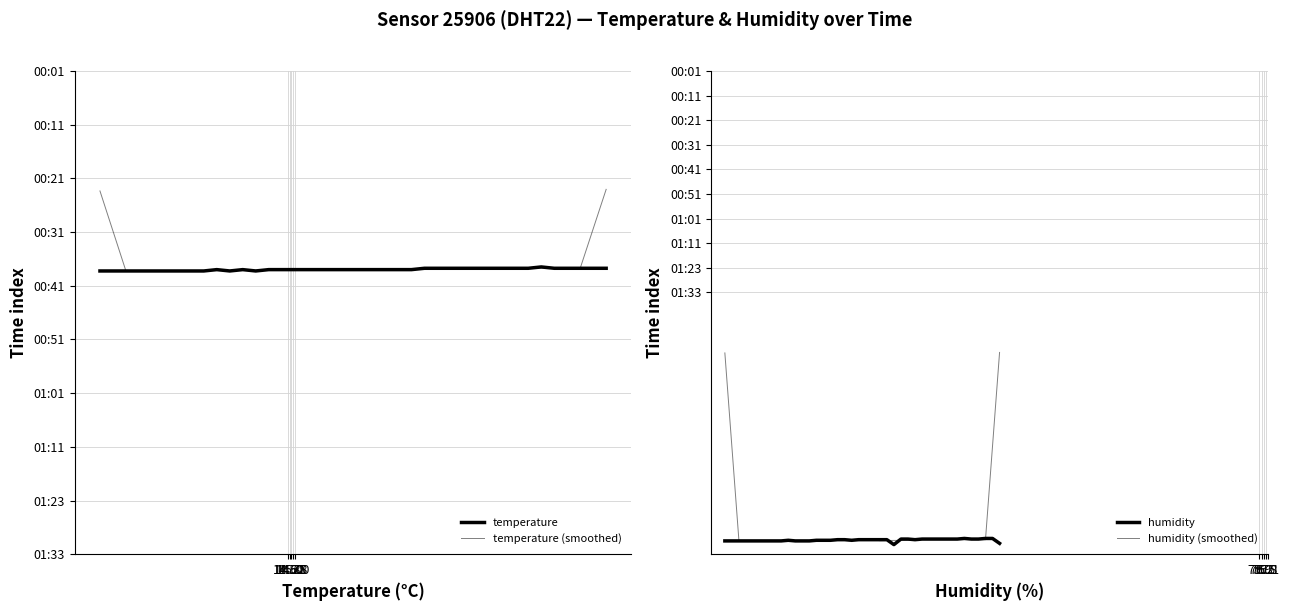

Is the value of humidity at 28 greater than the value of temperature at 21?

Yes